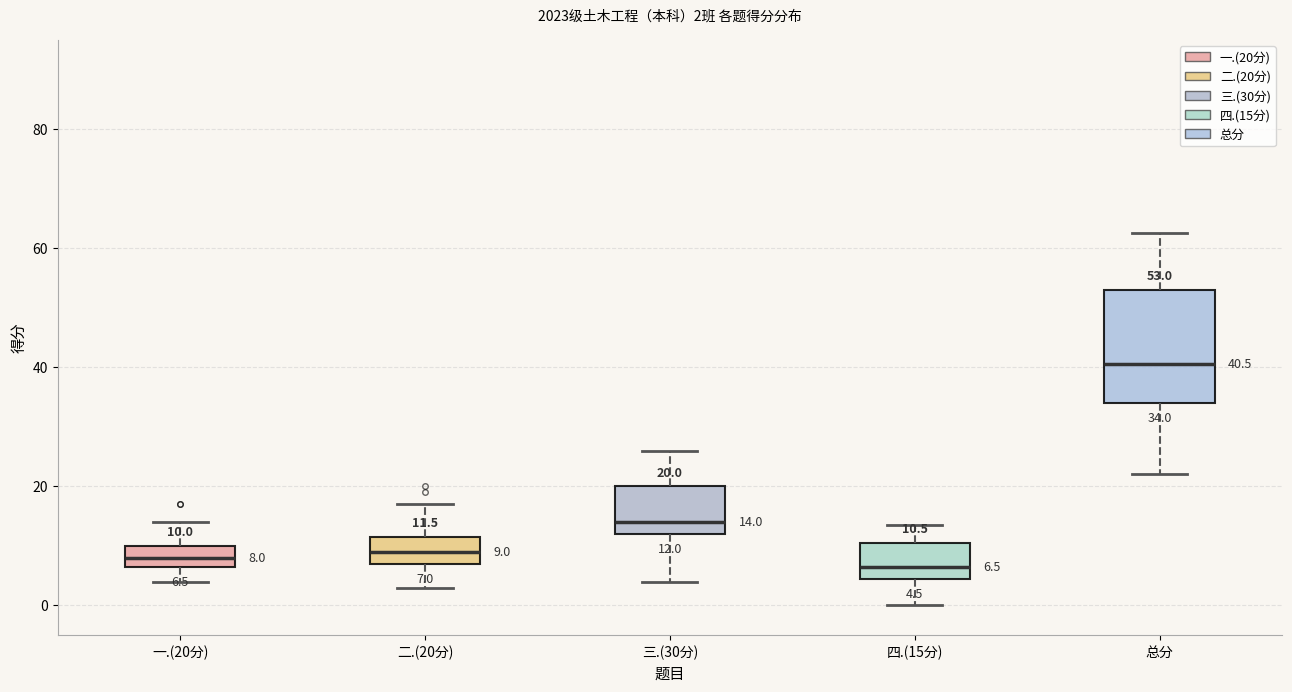

Comparing the boxes themselves (not the whiskers), which one is the tallest?

总分